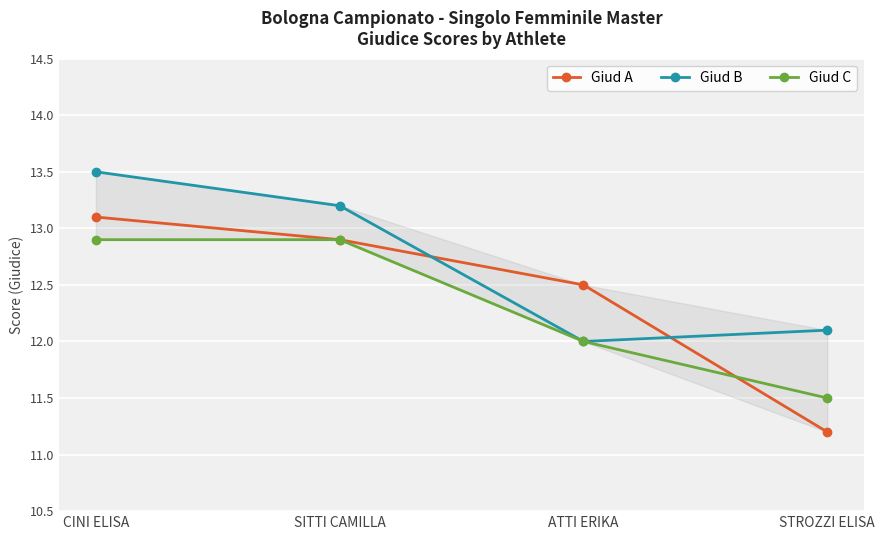

List the series in order of their overall mean, lowest first.

Giud C, Giud A, Giud B